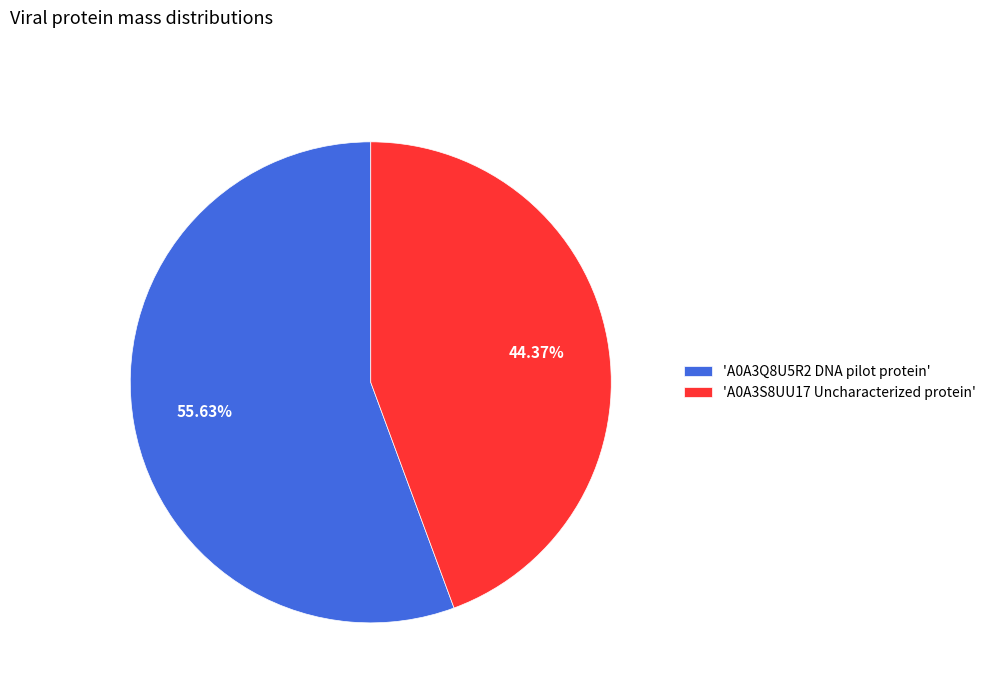

Approximately how many times larger is the value at 'A0A3S8UU17 Uncharacterized protein' compared to 'A0A3Q8U5R2 DNA pilot protein'?

0.8